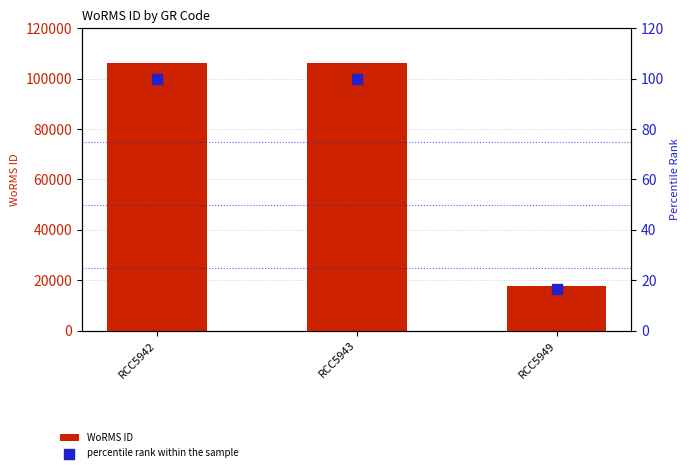

What is the total value across all series at RCC5943?

106387.0